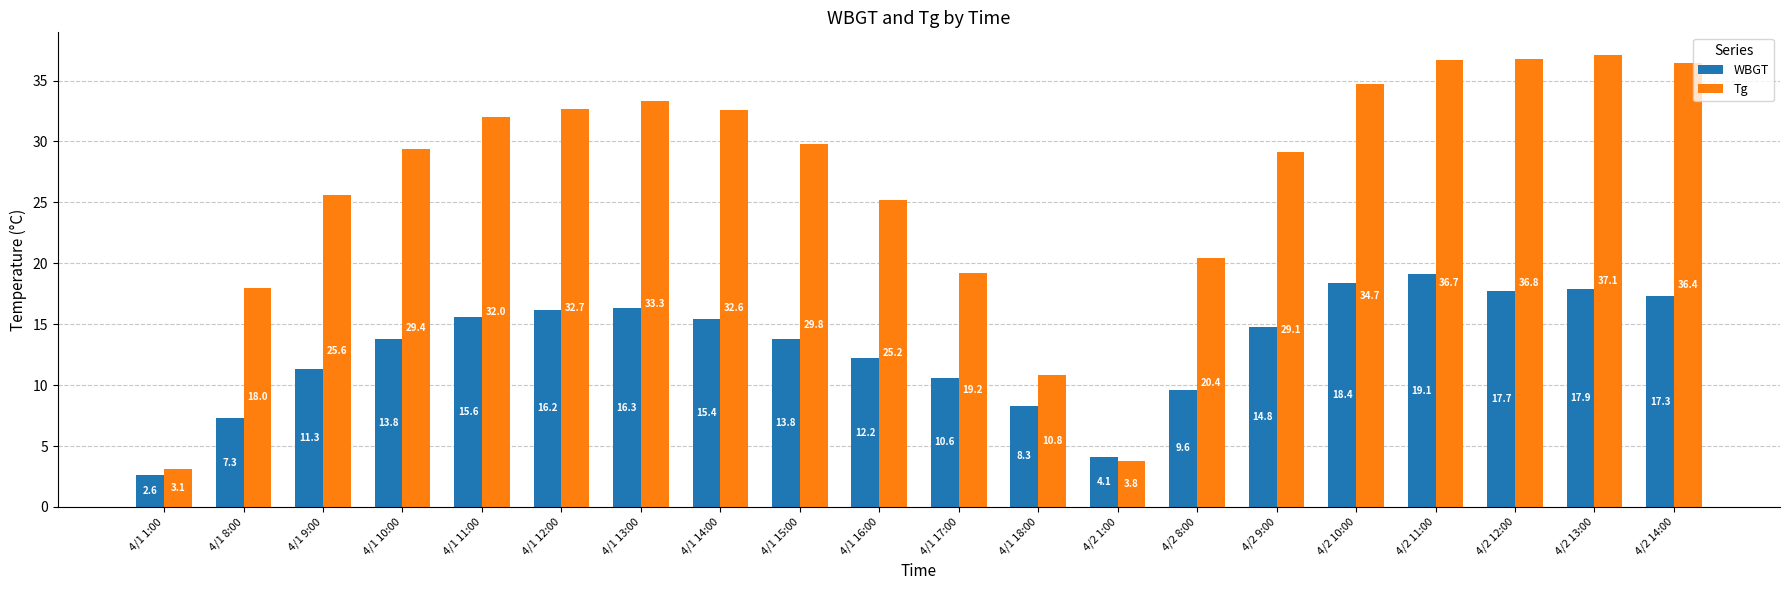

What value does the WBGT series have at 4/1 16:00?

12.2